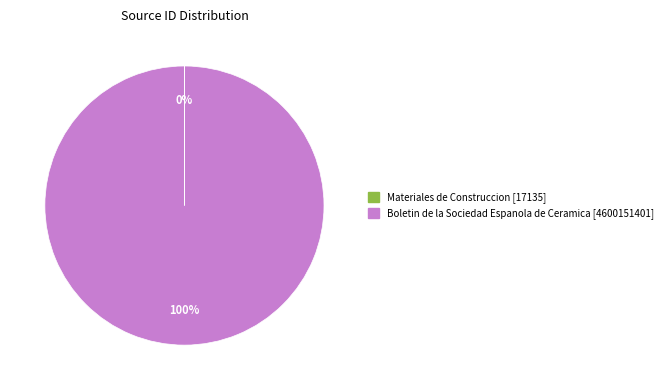

To the nearest percent, what is the difference between the largest and smallest slice percentages?

100%